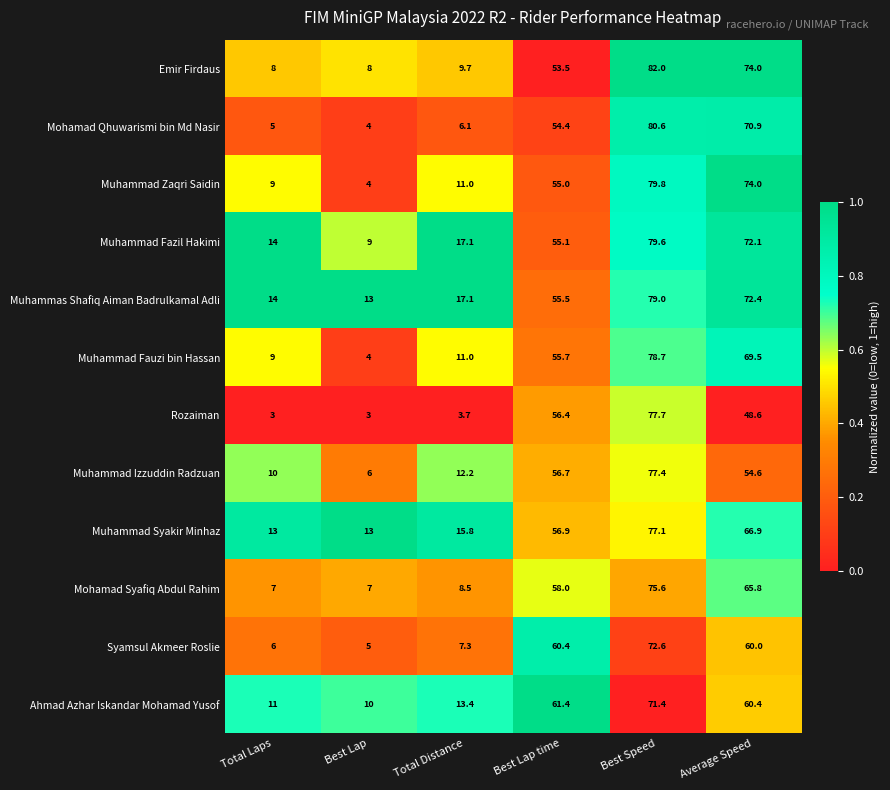

Rank the categories by Muhammad Fauzi bin Hassan value from lowest to highest.

Best Lap, Total Laps, Total Distance, Best Lap time, Average Speed, Best Speed